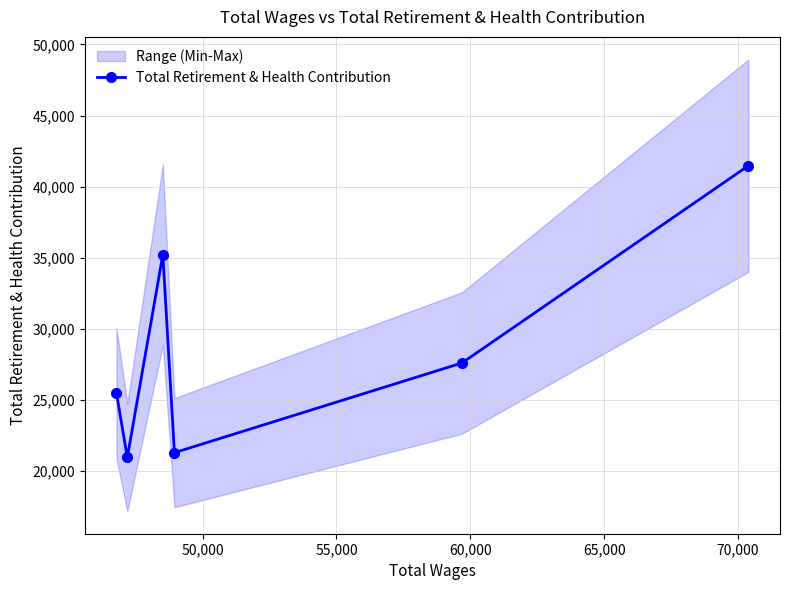

How many interior local peaks (higher than both neighbors) does the data have?

1